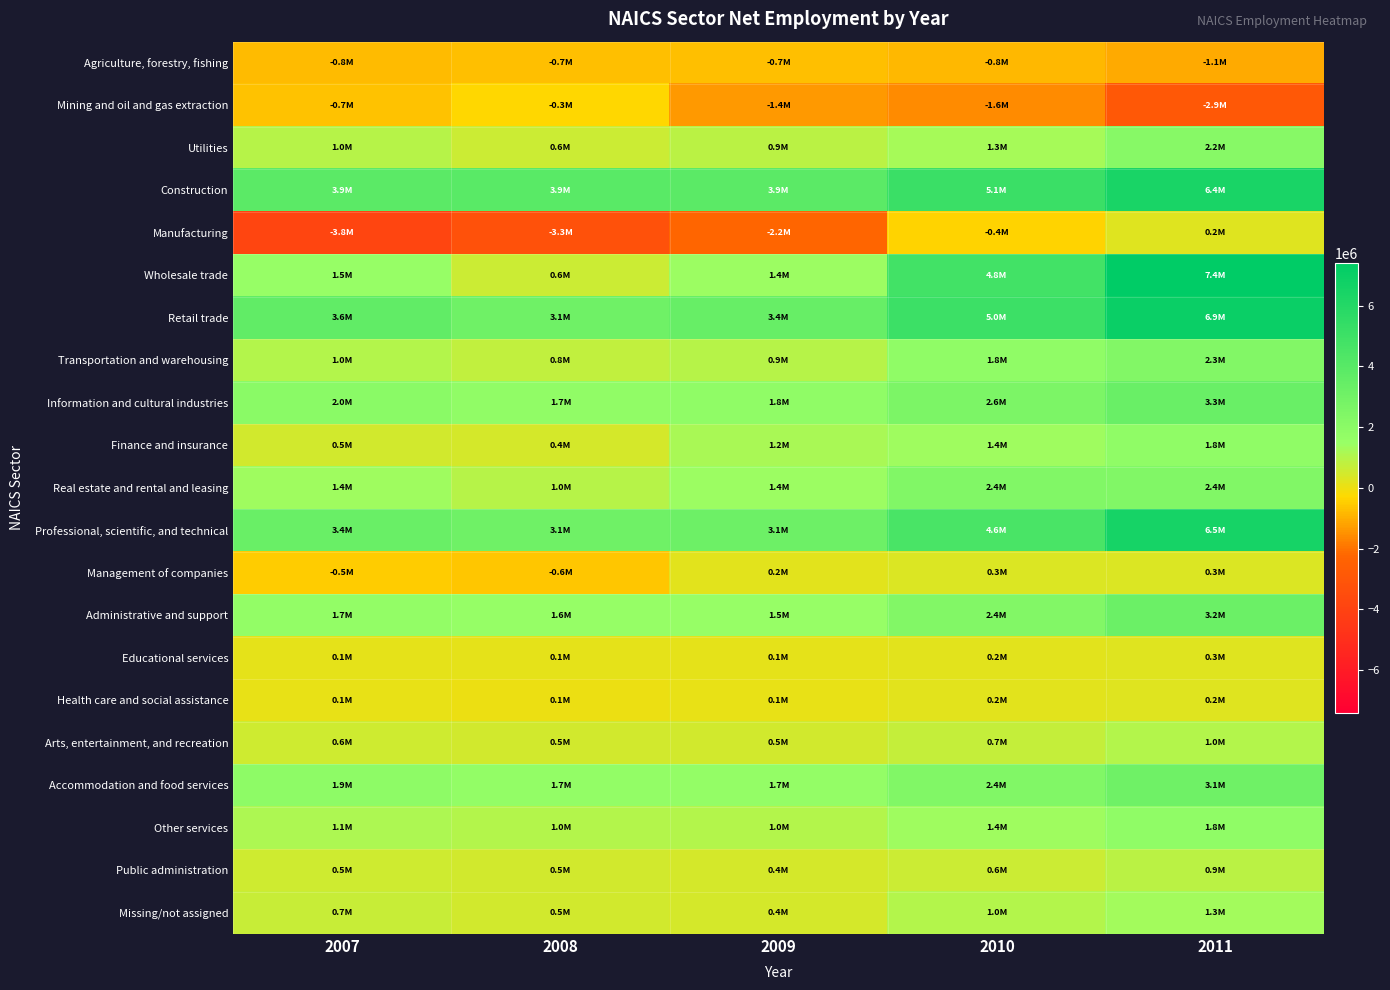

Between 2009 and 2011, which series saw the biggest shift?

Wholesale trade